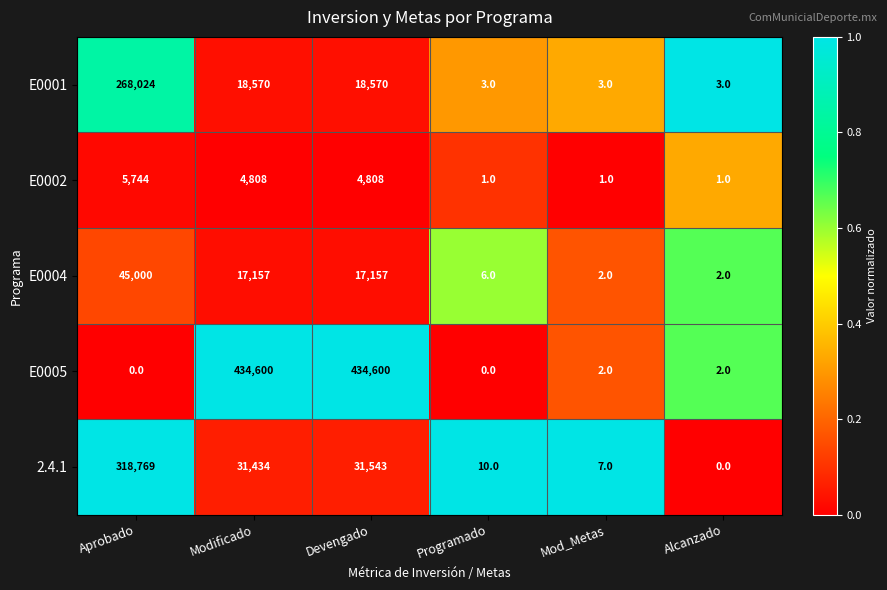

Reading left to right, what are all the values shown in this chart?

E0001: 268024	18570	18570	3	3	3
E0002: 5744	4808	4808	1	1	1
E0004: 45000	17157	17157	6	2	2
E0005: 0	434600	434600	0	2	2
2.4.1: 318769	31434	31543	10	7	0